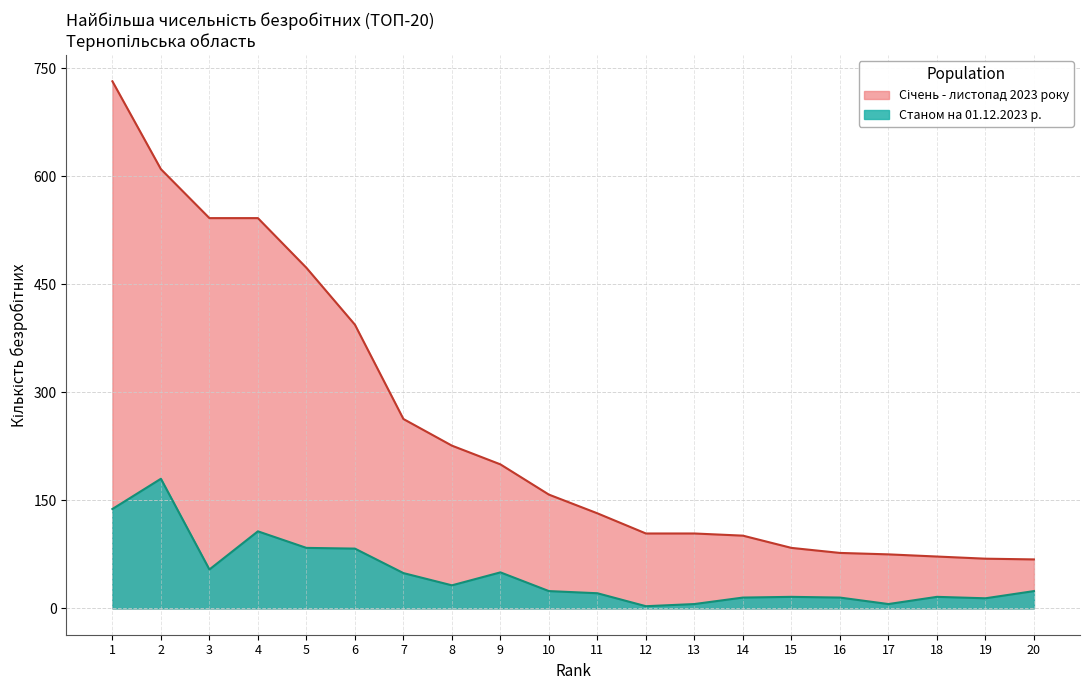

At which category does the chart reach its minimum across all series?

12